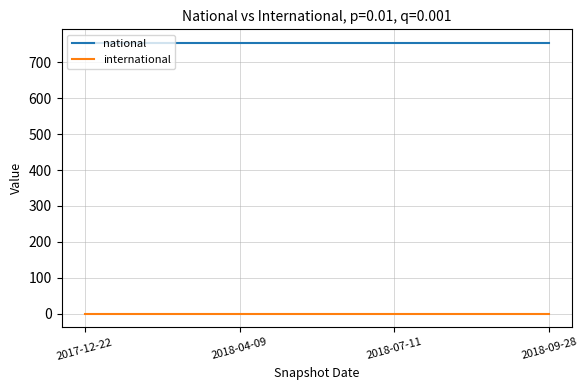

True or false: international and national intersect in this chart.

False